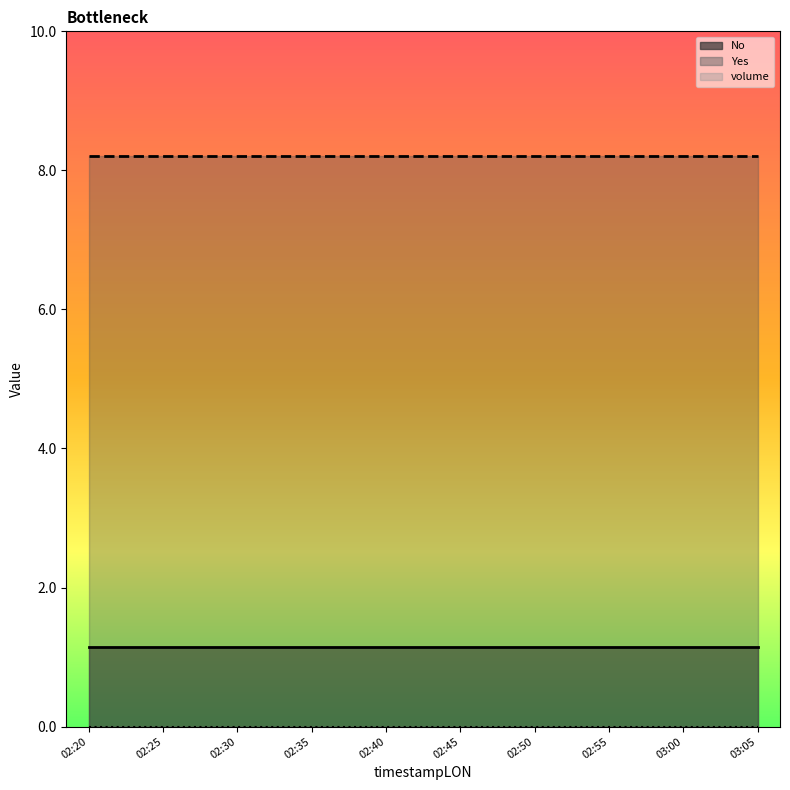

List the series in order of their peak value, lowest first.

volume, No, Yes